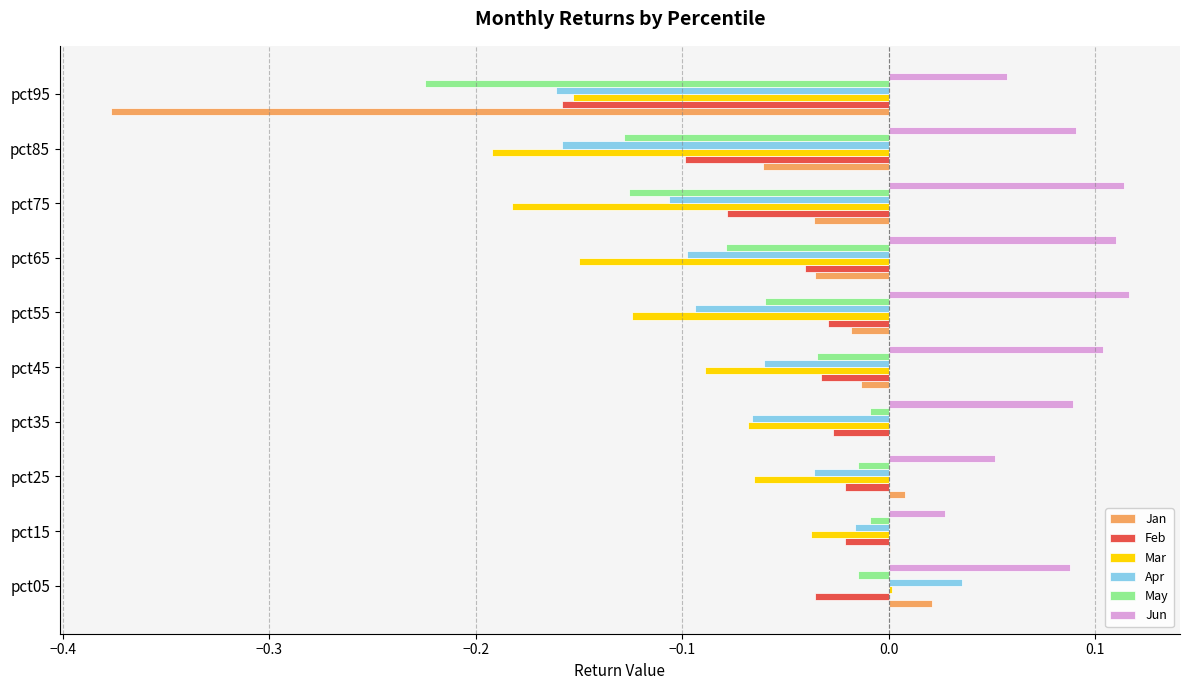

Is it true that Feb equals -0.0 at pct35?

True